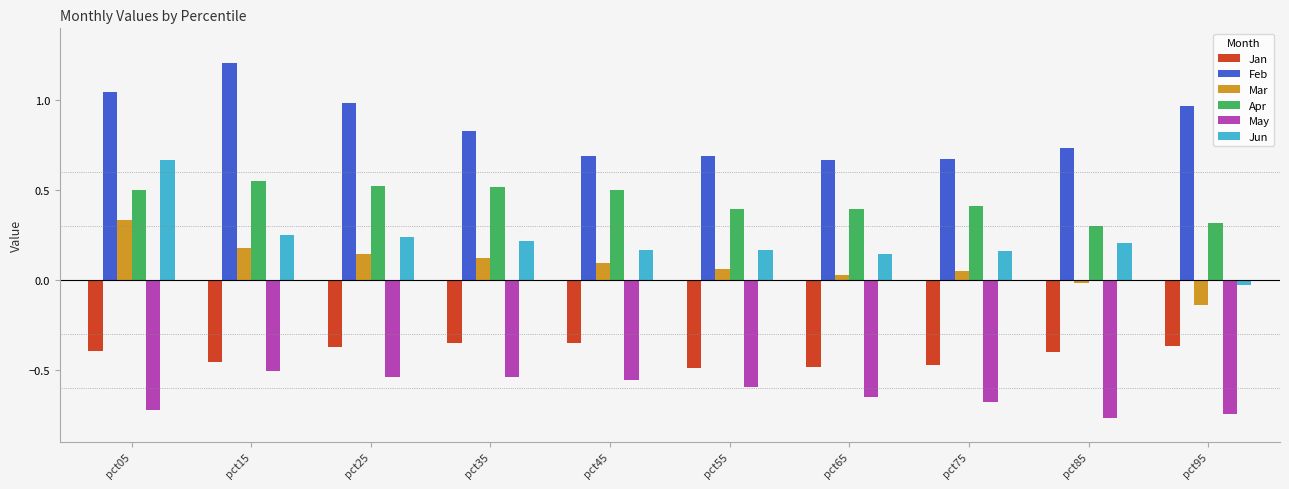

At pct85, list the series in order from largest to smallest.

Feb, Apr, Jun, Mar, Jan, May